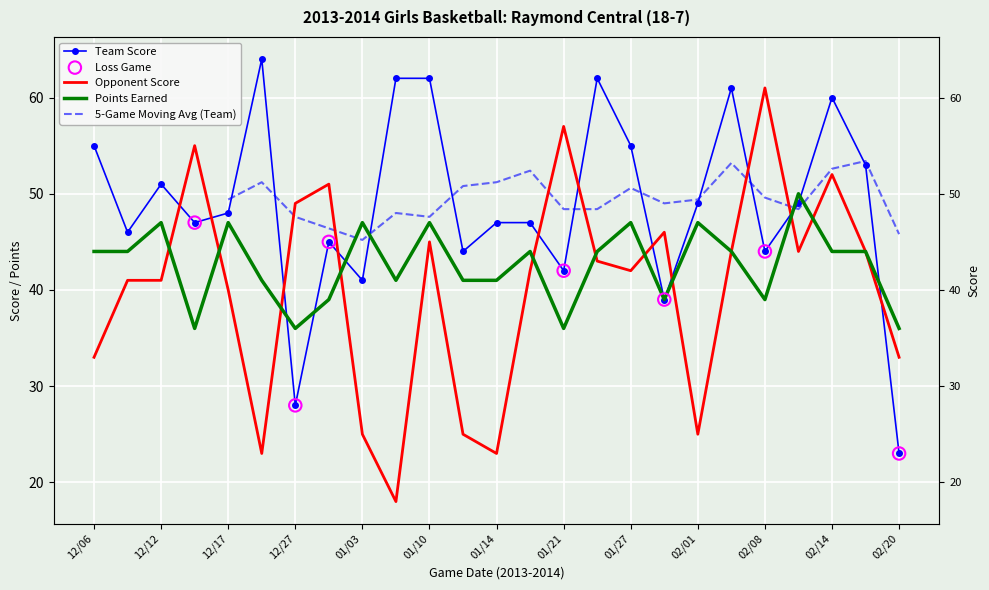

At how many categories does at least one series exceed 25?

25